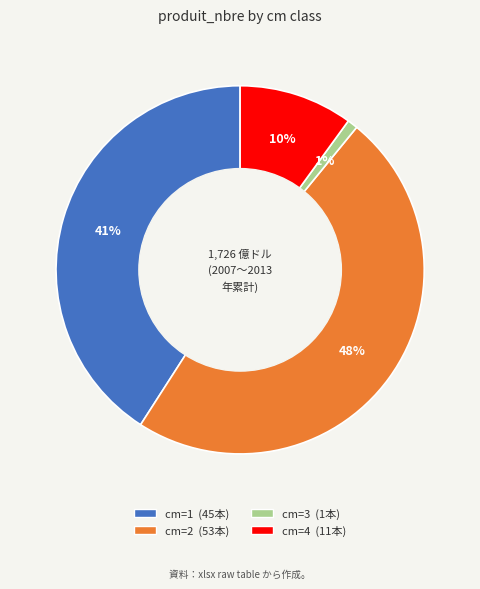

To the nearest percent, what is the average slice percentage?

25%